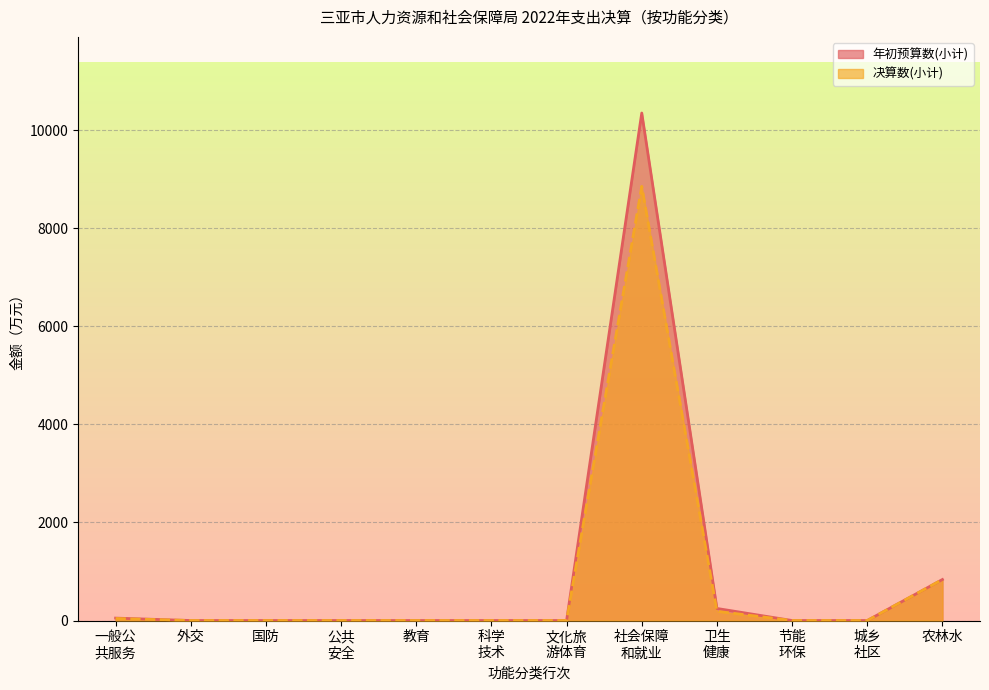

Reading left to right, extract all data points from this chart.

年初预算数(小计): 49.3	0.0	0.0	0.0	0.0	0.0	0.0	10348.8	246.1	0.0	0.0	836.2
决算数(小计): 41.8	0.0	0.0	0.0	0.0	0.0	0.0	8853.8	188.0	0.0	0.0	836.2